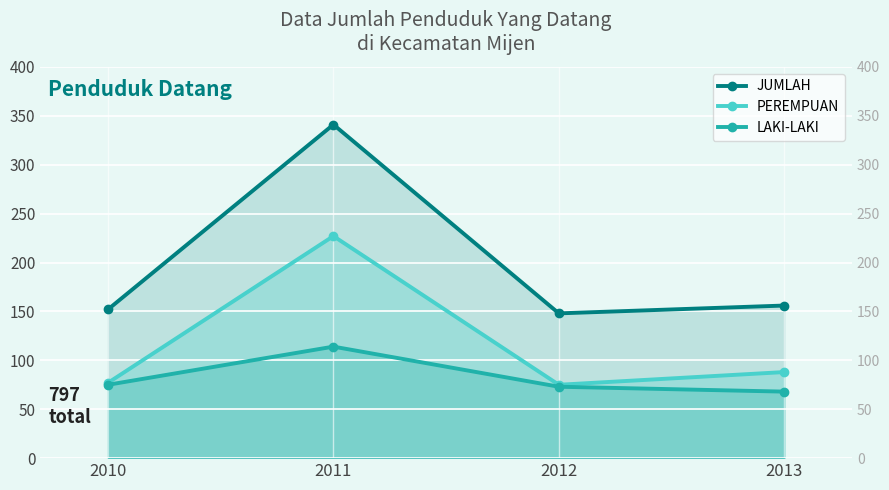

What are all the series names shown in the legend?

JUMLAH, PEREMPUAN, LAKI-LAKI